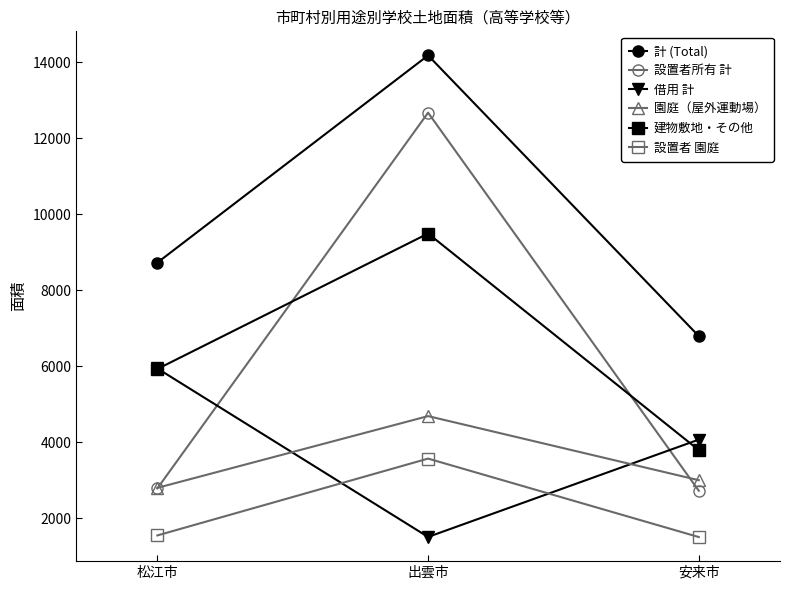

What is the approximate value of 計 (Total) at 松江市?

8726